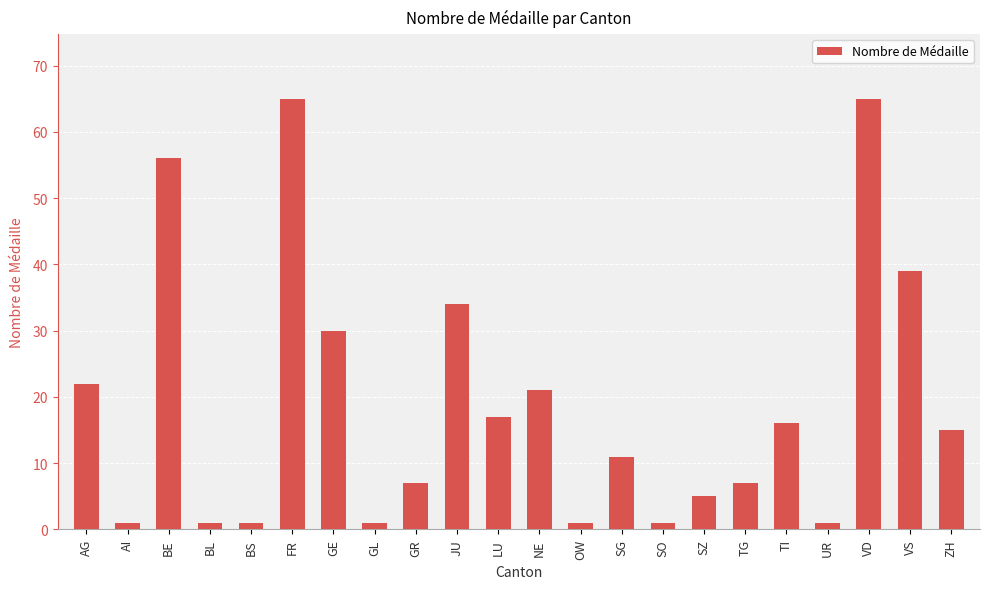

What is the smallest value displayed?

1